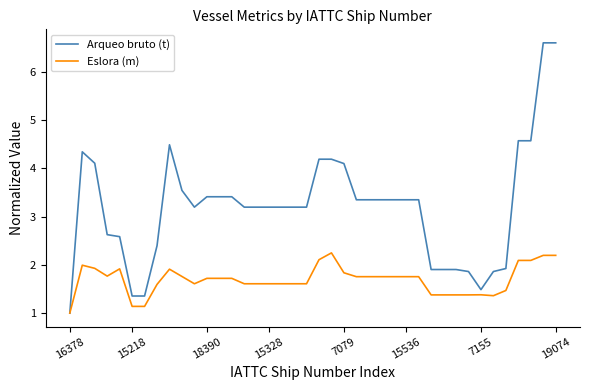

What is the highest value of the Eslora (m) series?

2.2